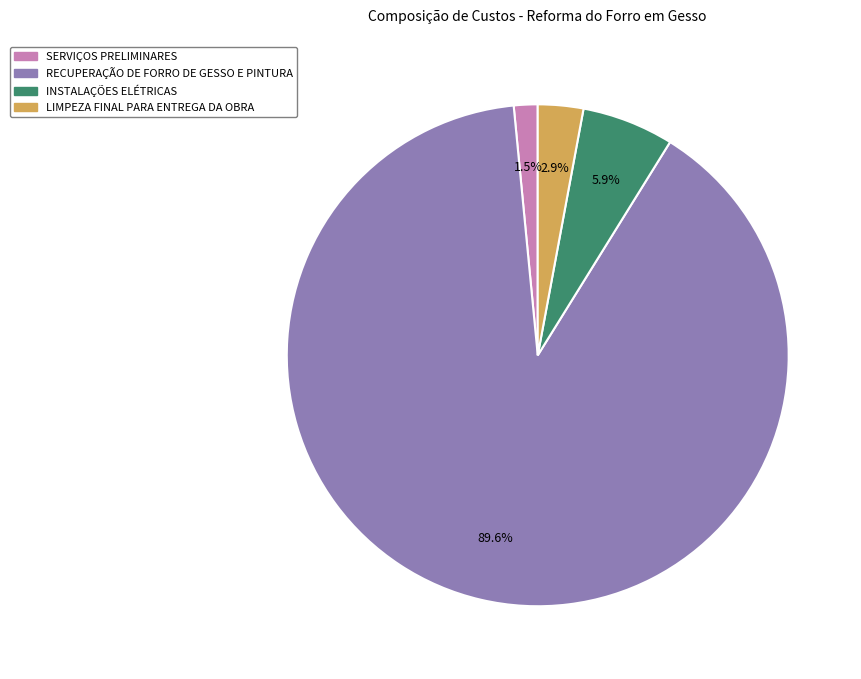

Is it true that INSTALAÇÕES ELÉTRICAS is 6% of the pie?

True